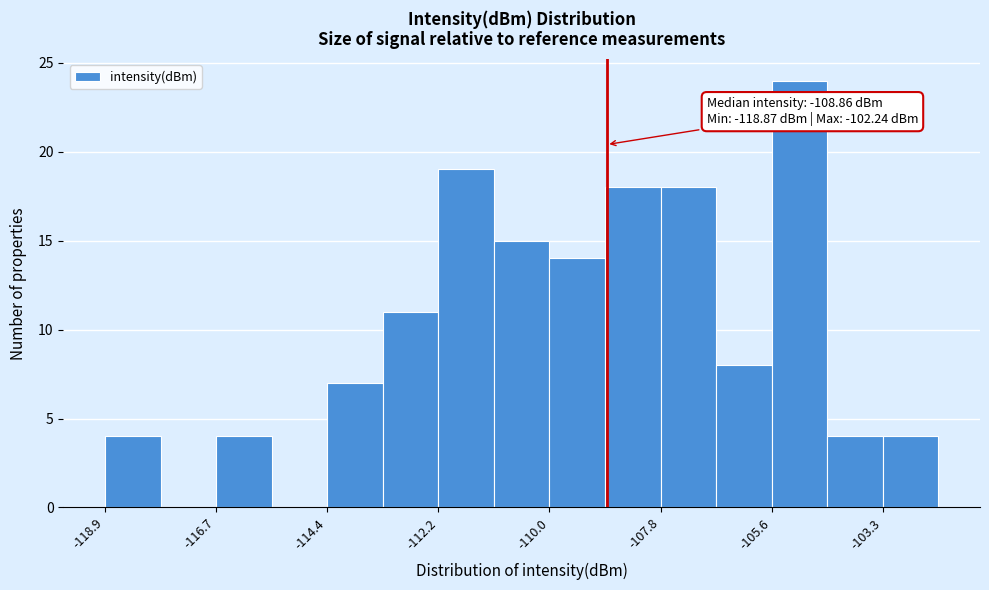

Around what value on the x-axis is the tallest bar? Give the approximate position of its centre, as read against the axis.

-105.0